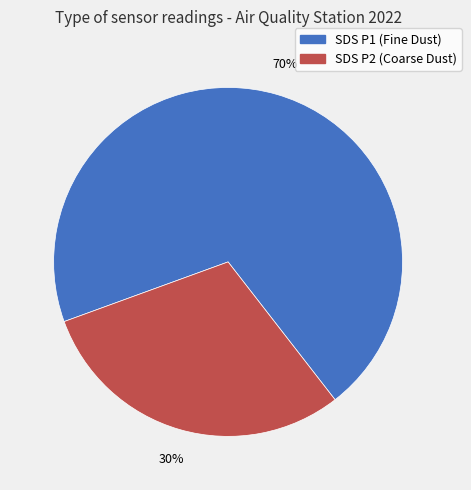

Which slice represents more than half of the pie?

SDS P1 (Fine Dust)